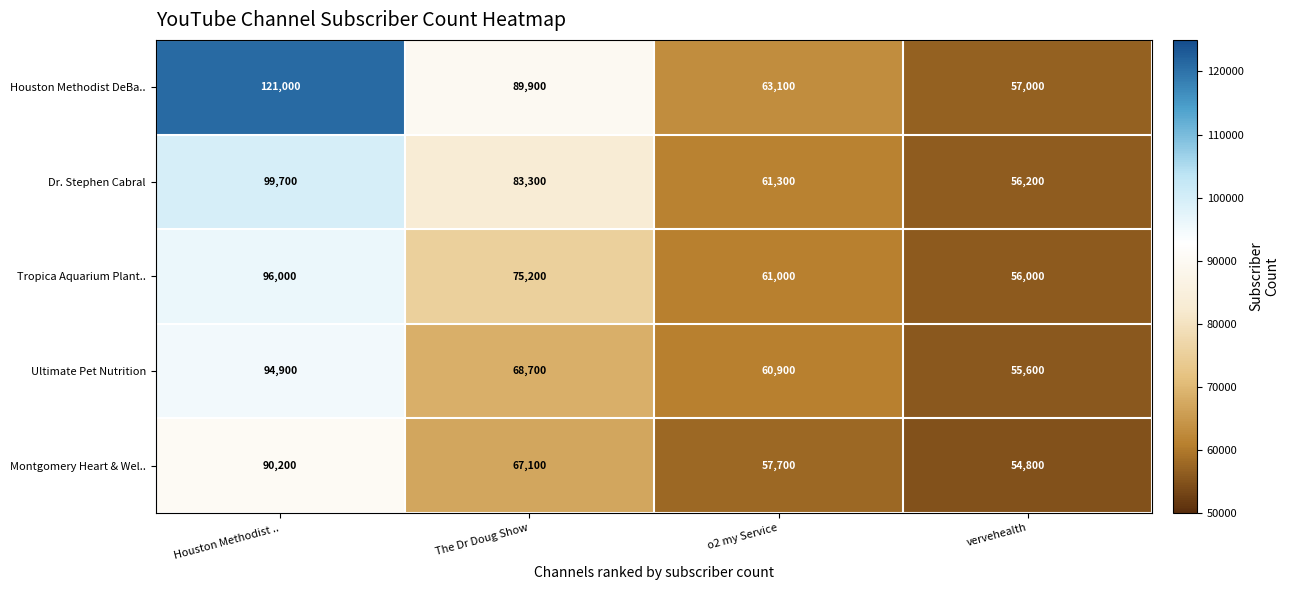

At which label is Dr. Stephen Cabral closest to 77950?

The Dr Doug Show